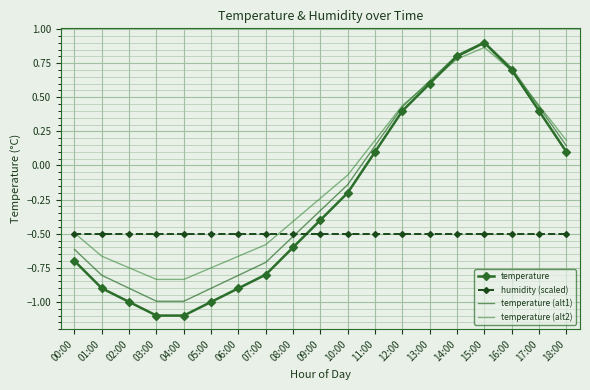

Read the temperature (alt1) value at 14:00.

0.8